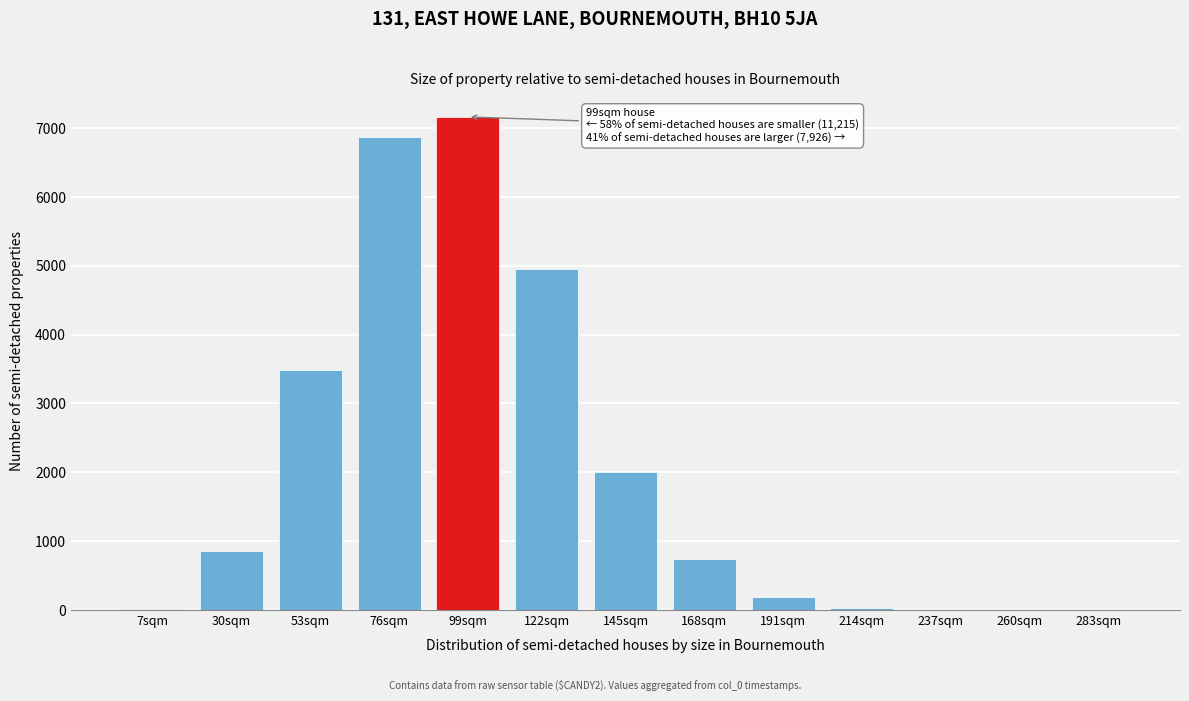

The value at 145sqm is 1123.6. True or false?

False